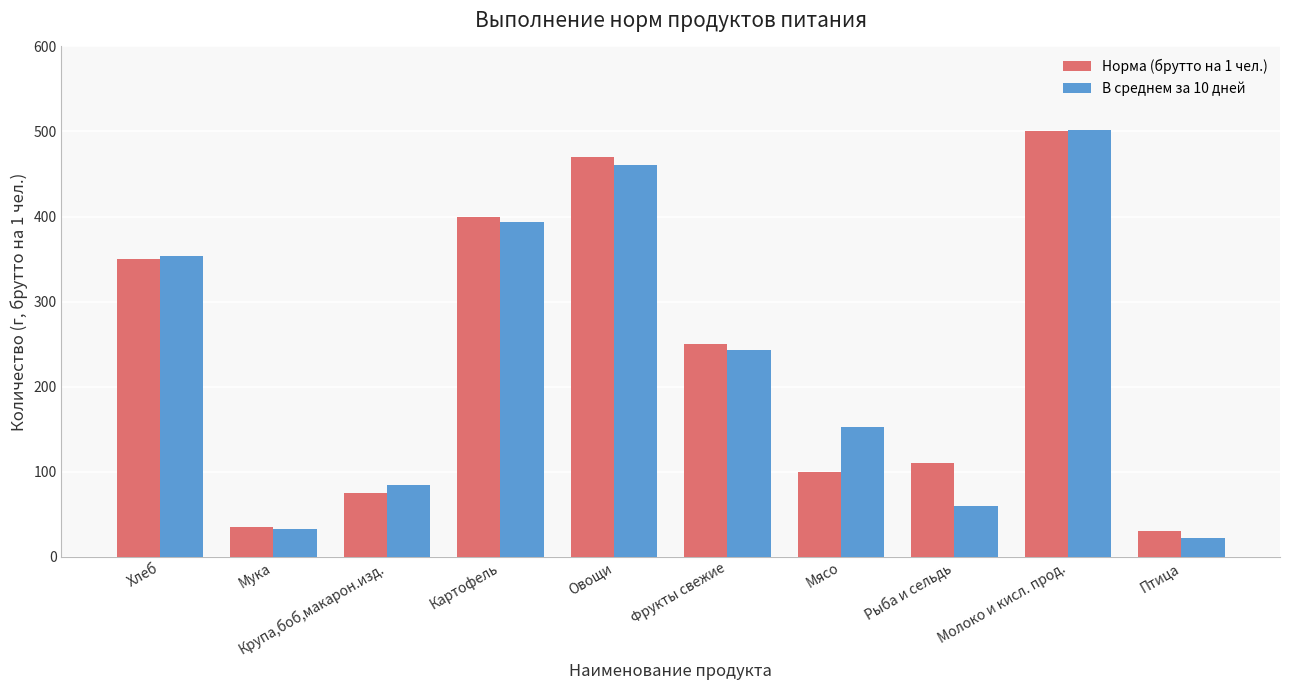

At how many categories does at least one series exceed 61?

8